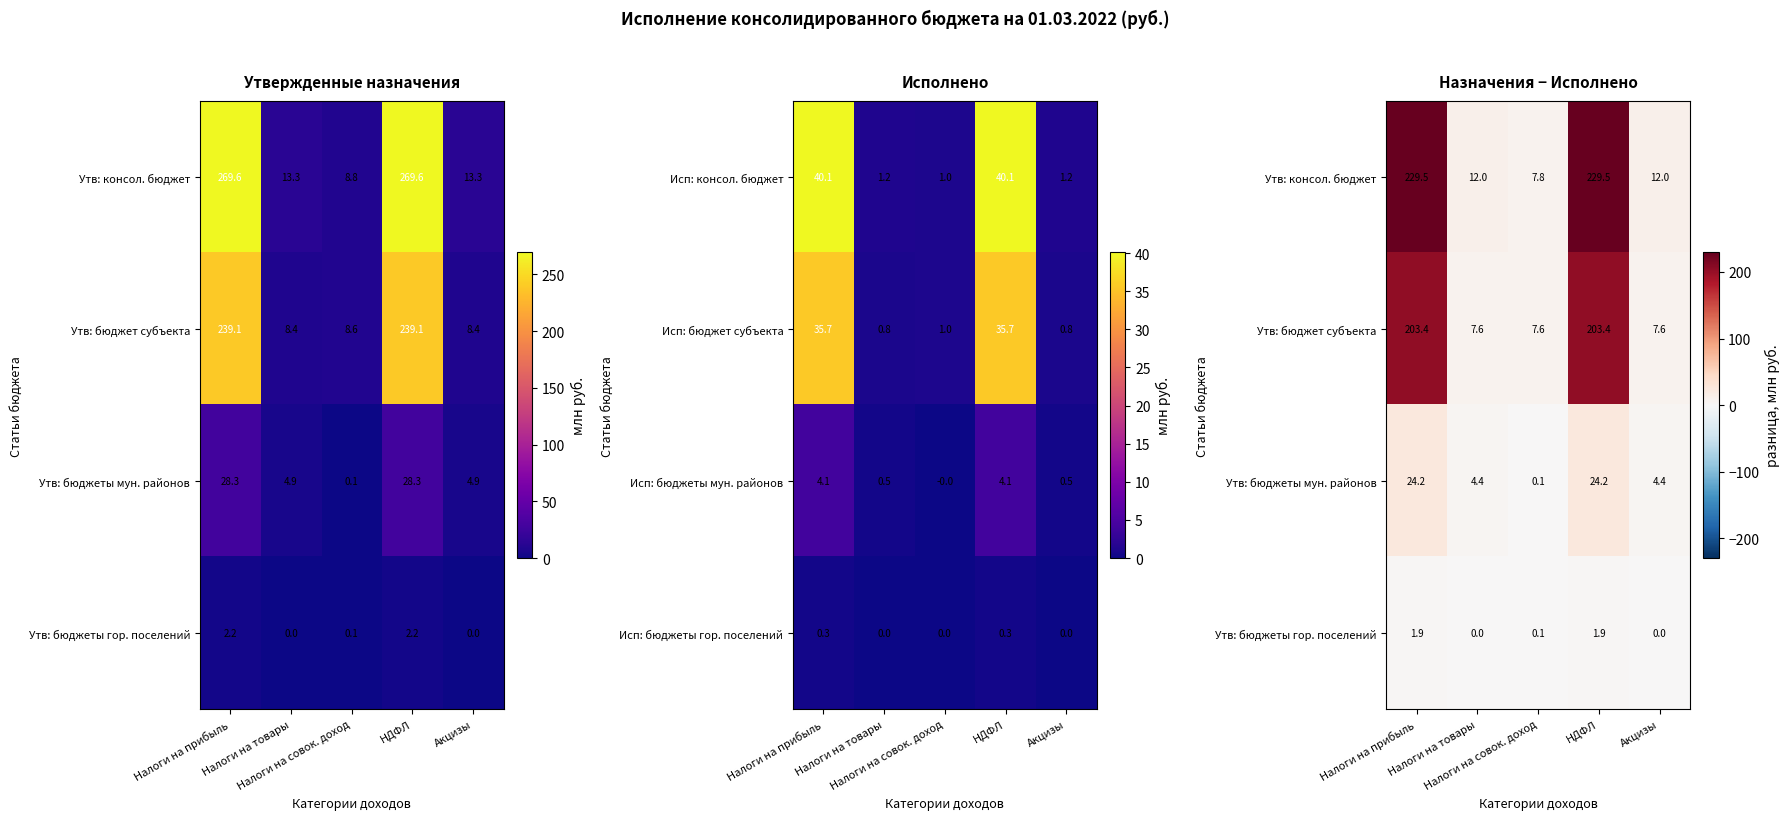

At which category is the sum across all series the highest?

Налоги на прибыль